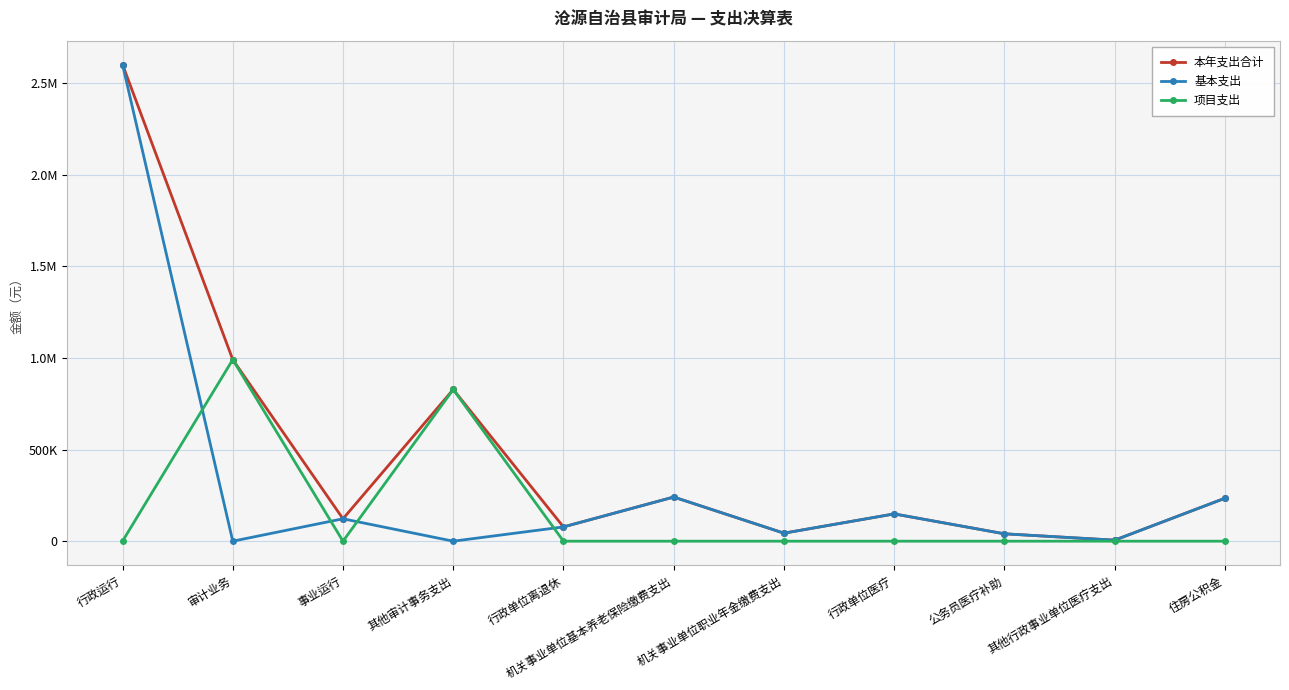

Does the chart have visible grid lines?

Yes